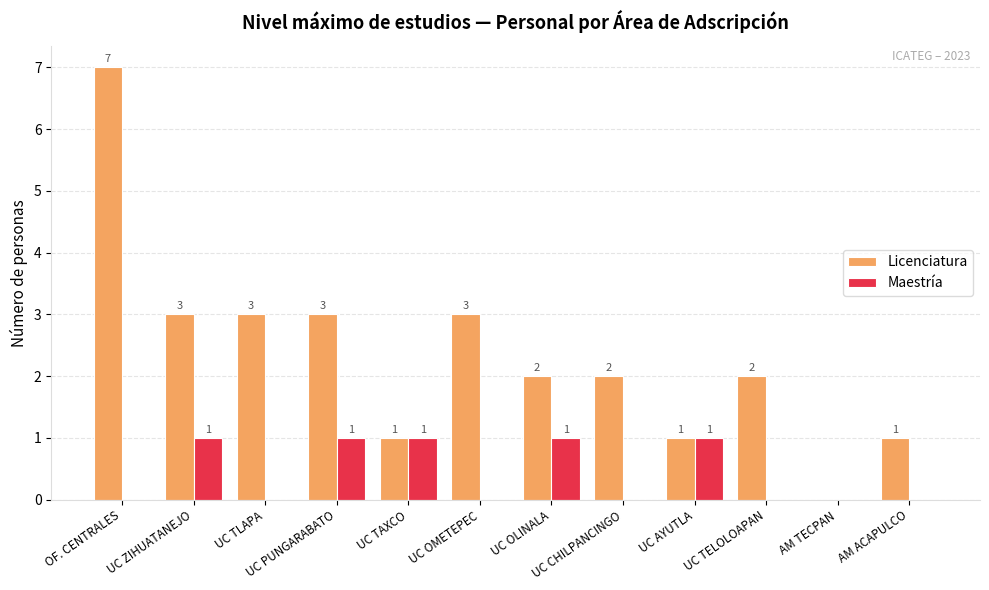

True or false: Licenciatura has a value of 1 at AM ACAPULCO.

True